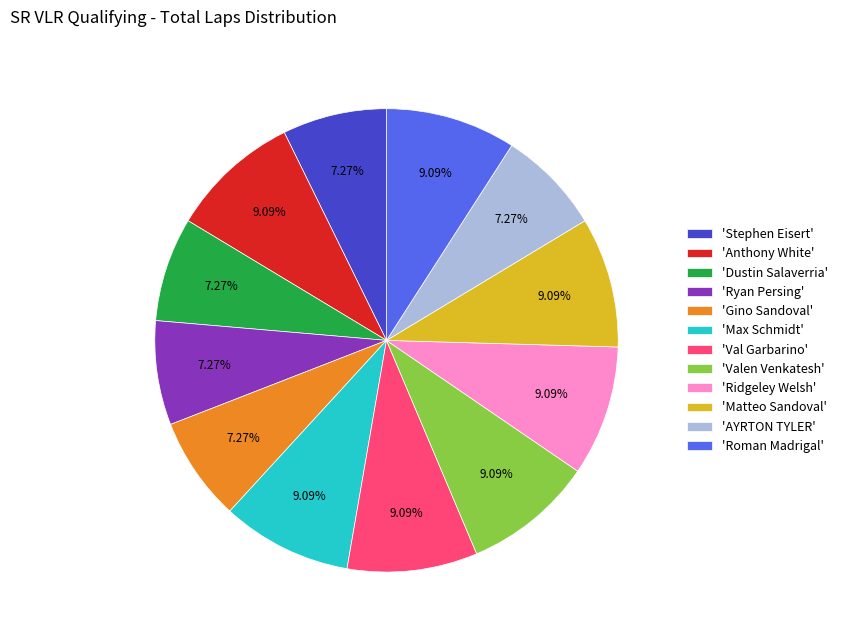

Which has a higher value, 'Val Garbarino' or 'Stephen Eisert'?

'Val Garbarino'